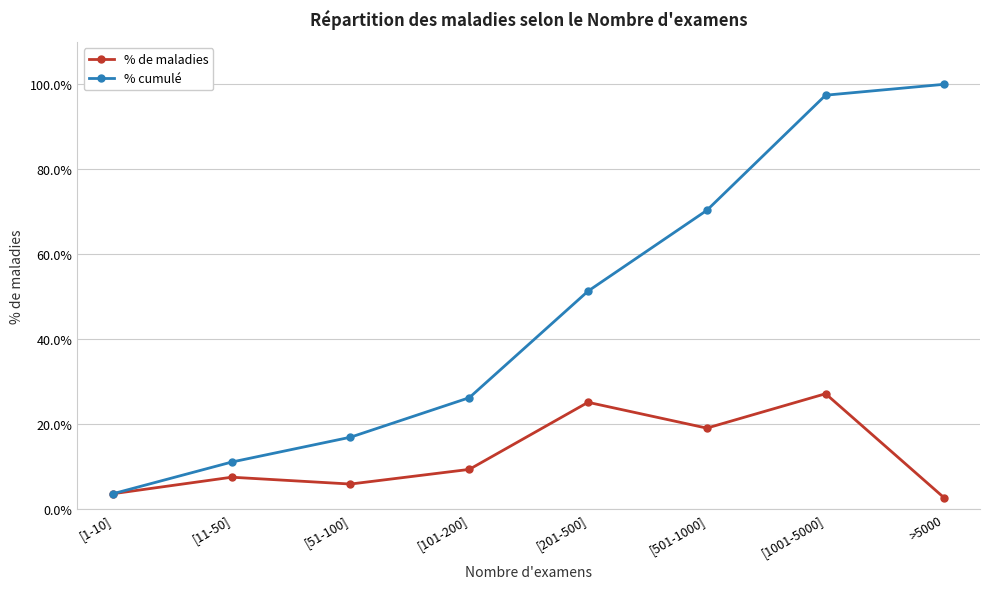

Where is % cumulé nearest to the value 51?

[201-500]